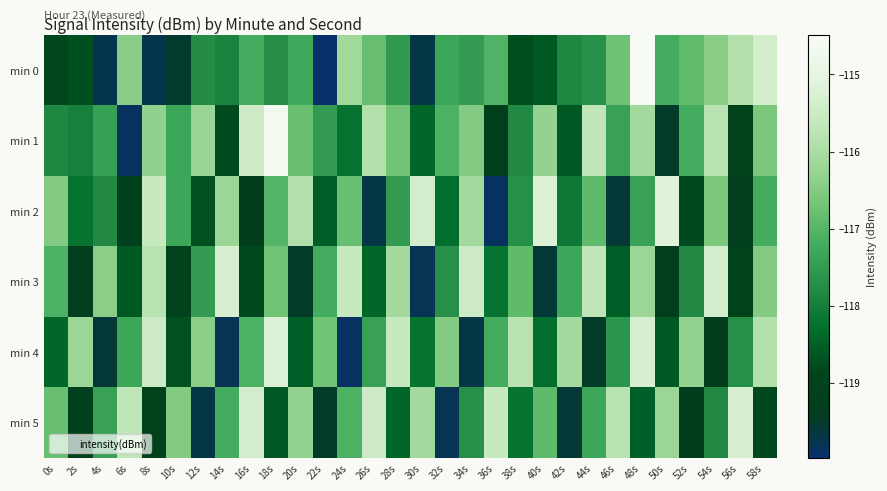

Count the number of data series in this chart.

6